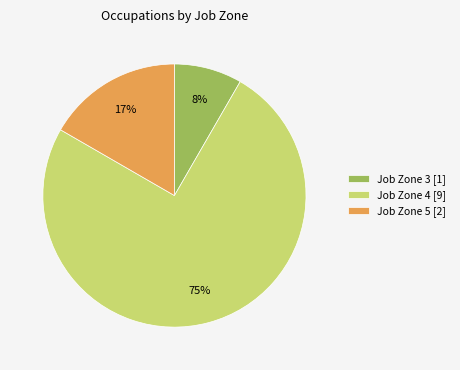

How many segments does this pie chart have?

3